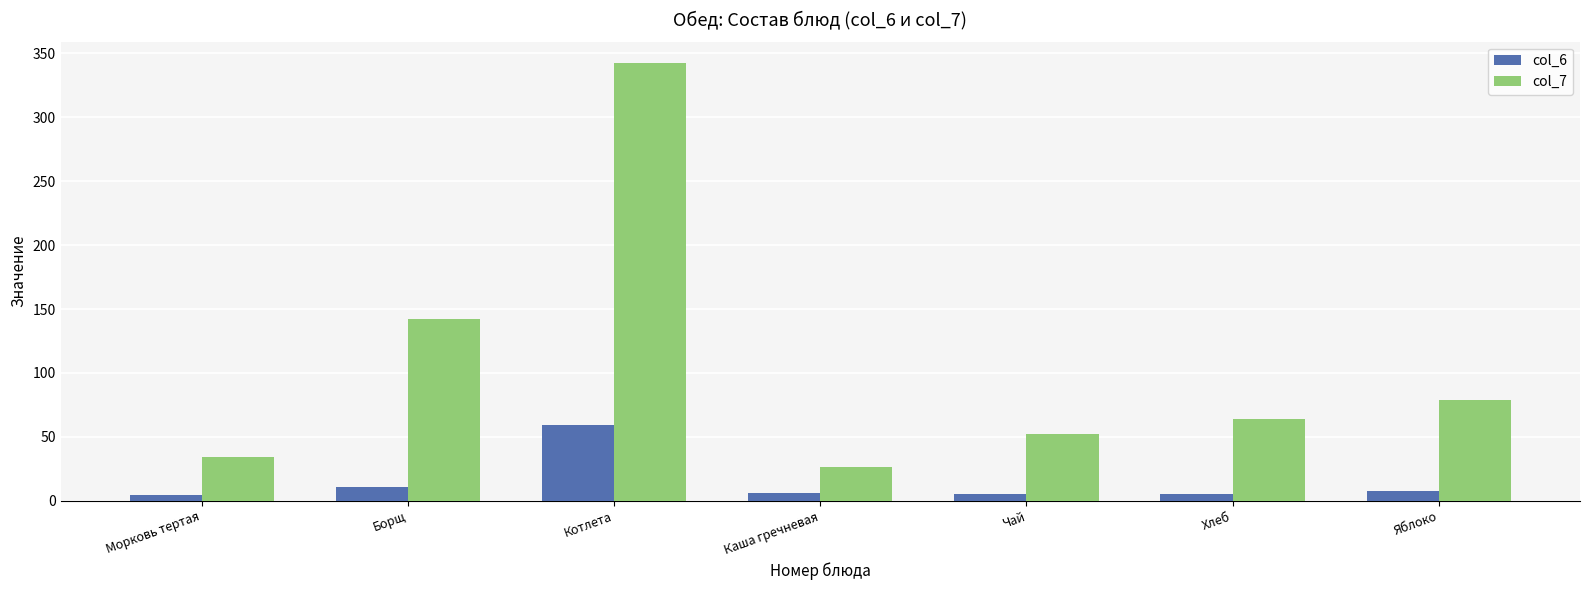

What is the sum of the col_7 values at Яблоко and Хлеб?

143.3